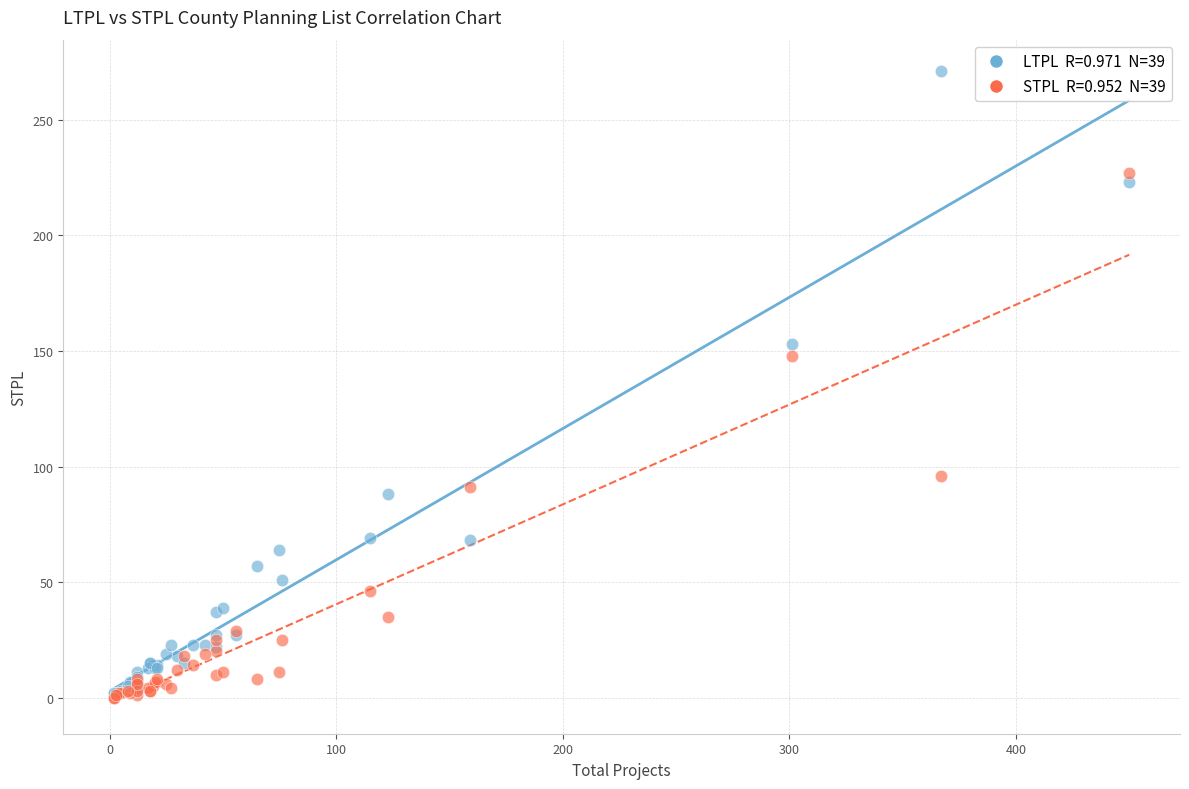

Across all series, what Y value is closest to 135?

148